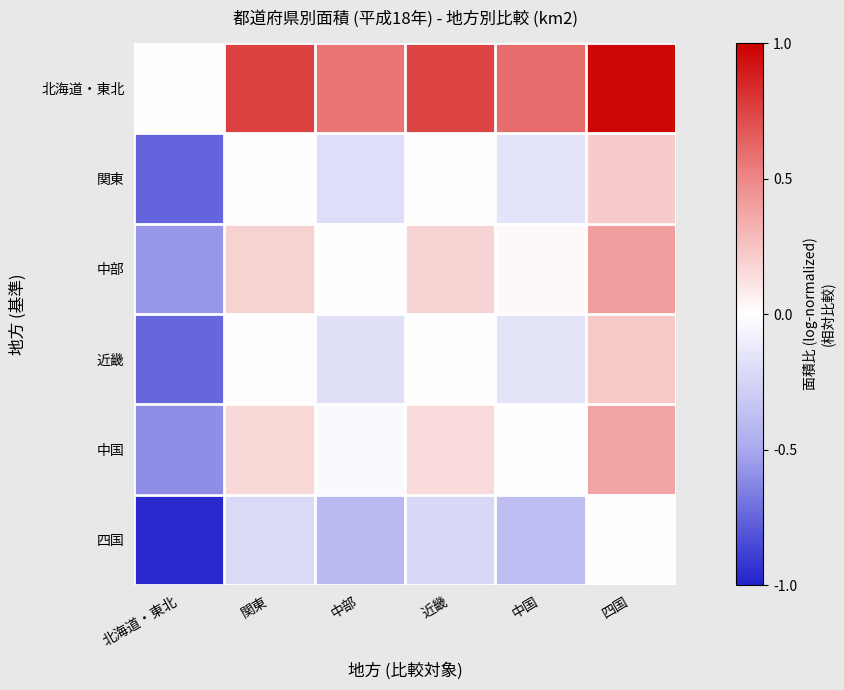

What is the difference between the second highest and second lowest values in the 中国 series?

0.2